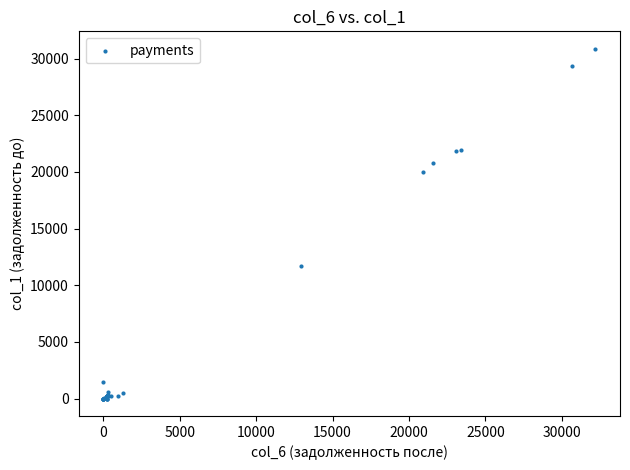

What Y value in the scatter plot is closest to 15429?

11729.1